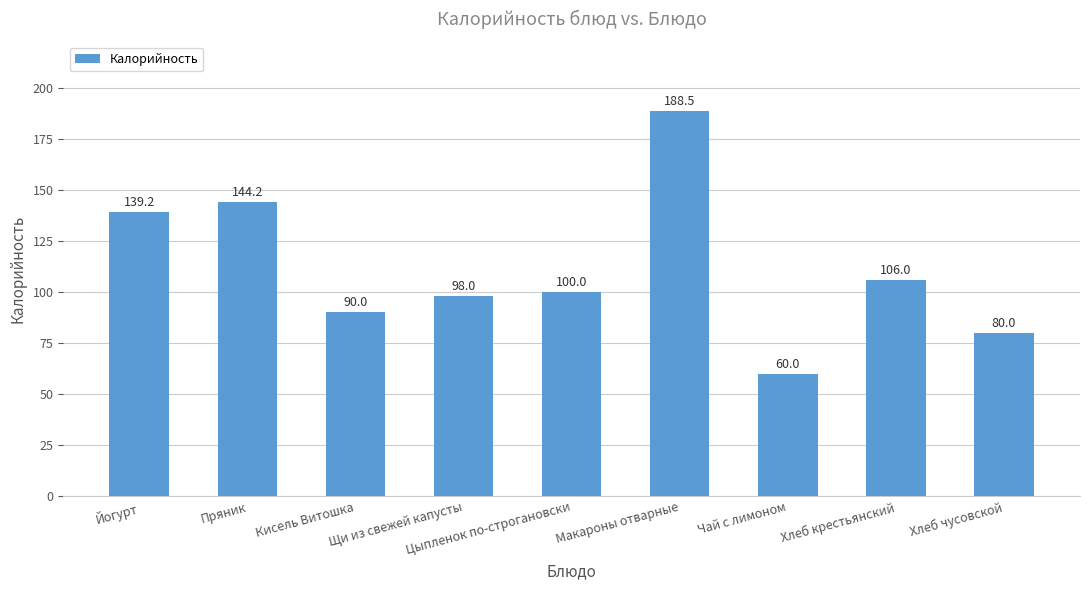

Rank the categories by value from highest to lowest.

Макароны отварные, Пряник, Йогурт, Хлеб крестьянский, Цыпленок по-строгановски, Щи из свежей капусты, Кисель Витошка, Хлеб чусовской, Чай с лимоном